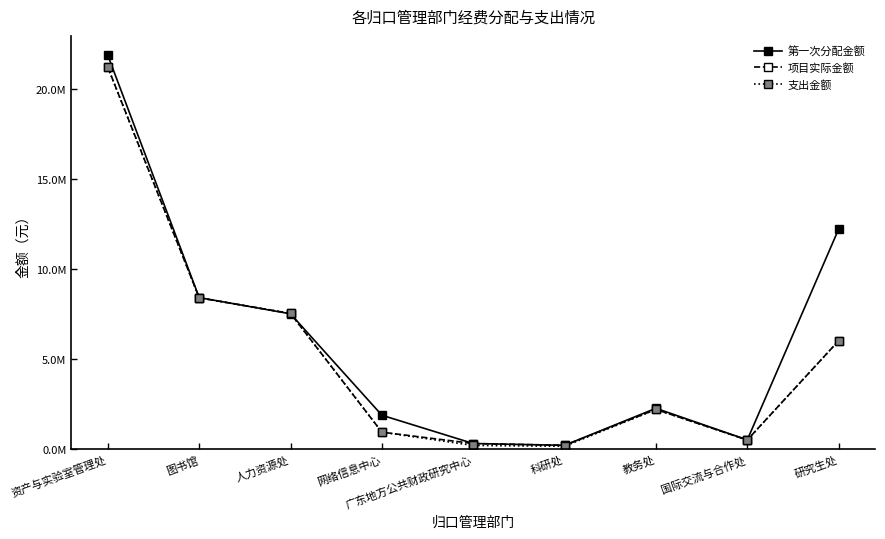

What is the total value across all series at 图书馆?

25177725.0